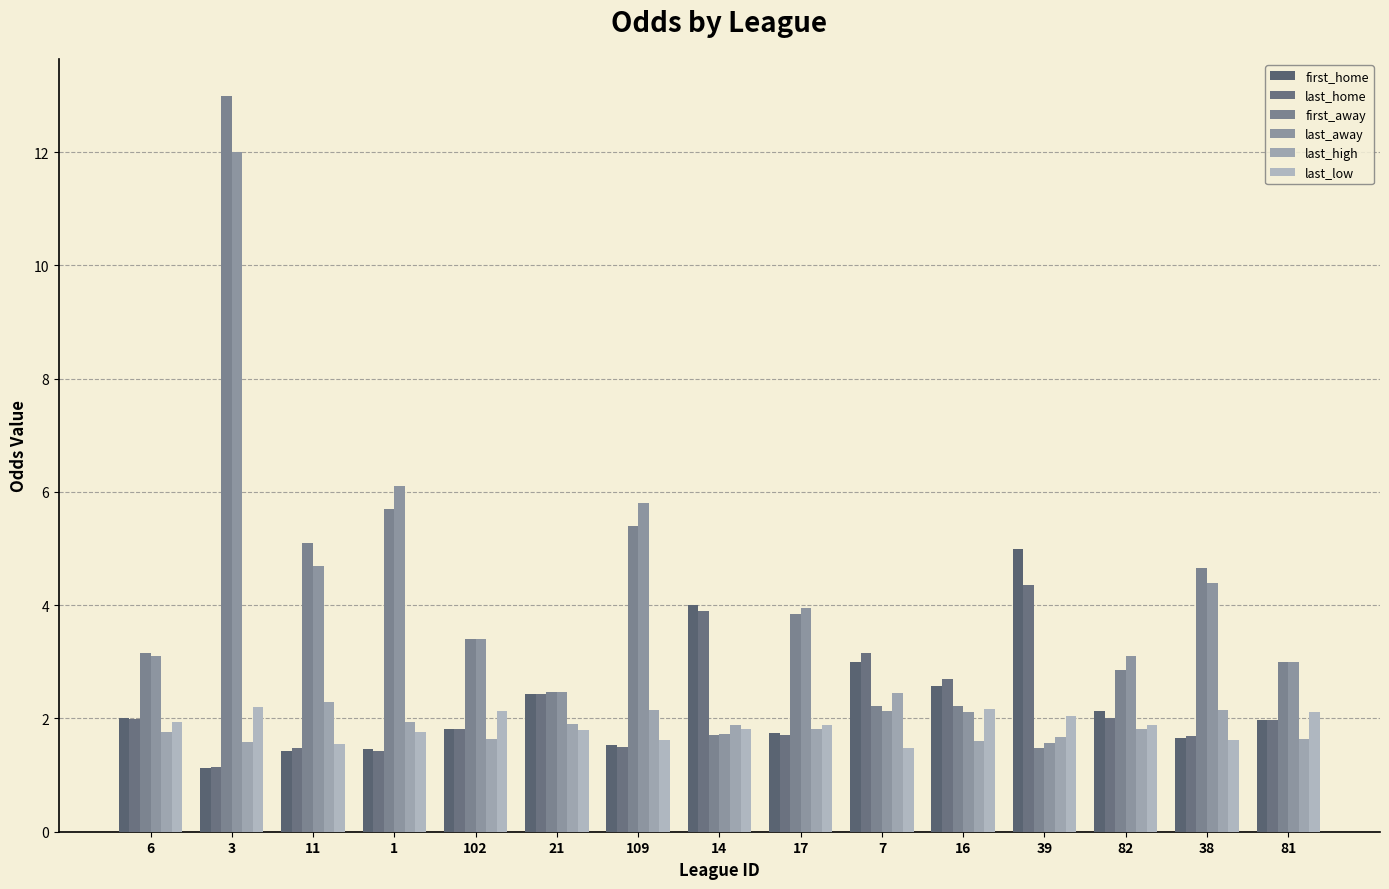

The first_away series shows 2.9 at 82. True or false?

True